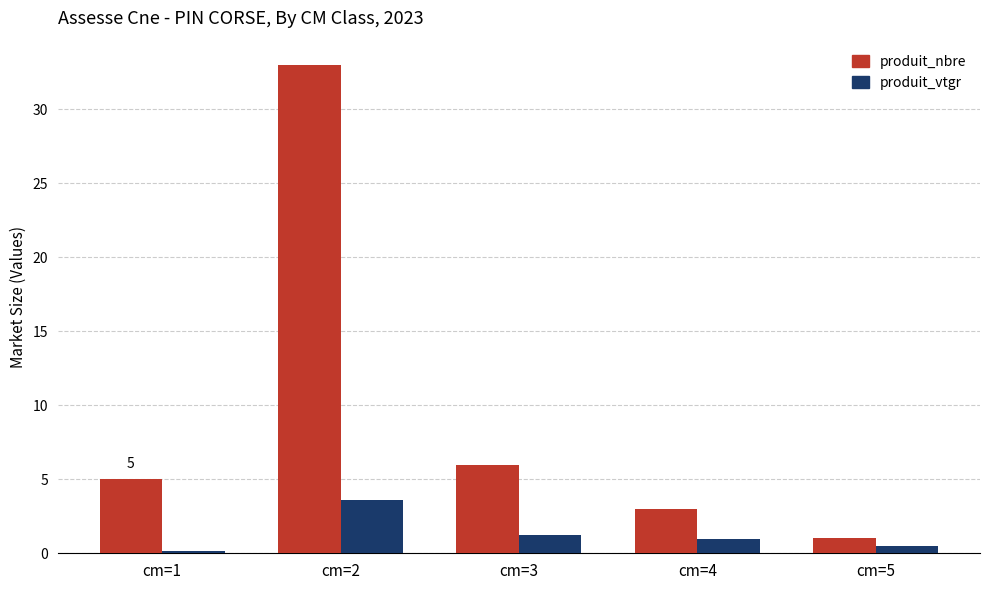

List the labels in order of produit_vtgr value, largest first.

cm=2, cm=3, cm=4, cm=5, cm=1